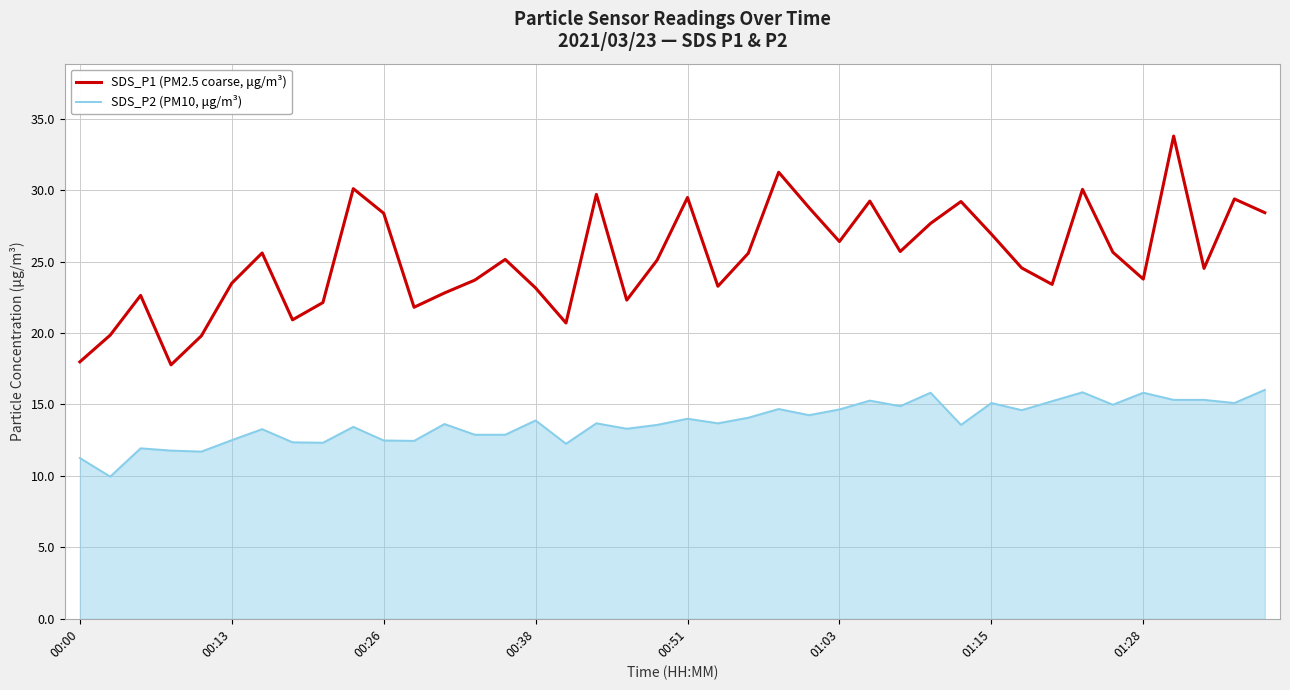

Which series has the largest range (max minus min)?

SDS_P1 (PM2.5 coarse, μg/m³)